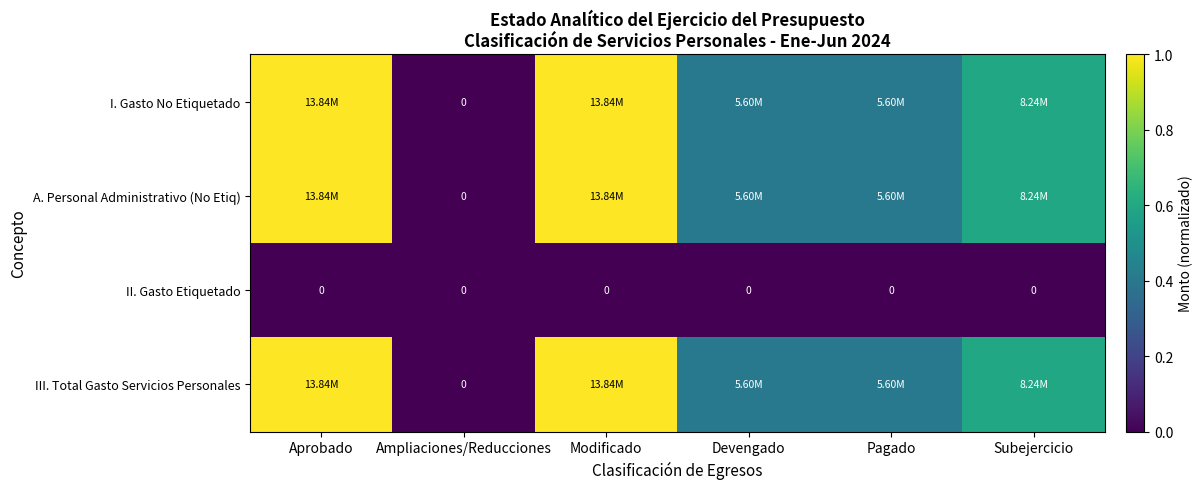

Between Subejercicio and Aprobado, which is larger?

Aprobado